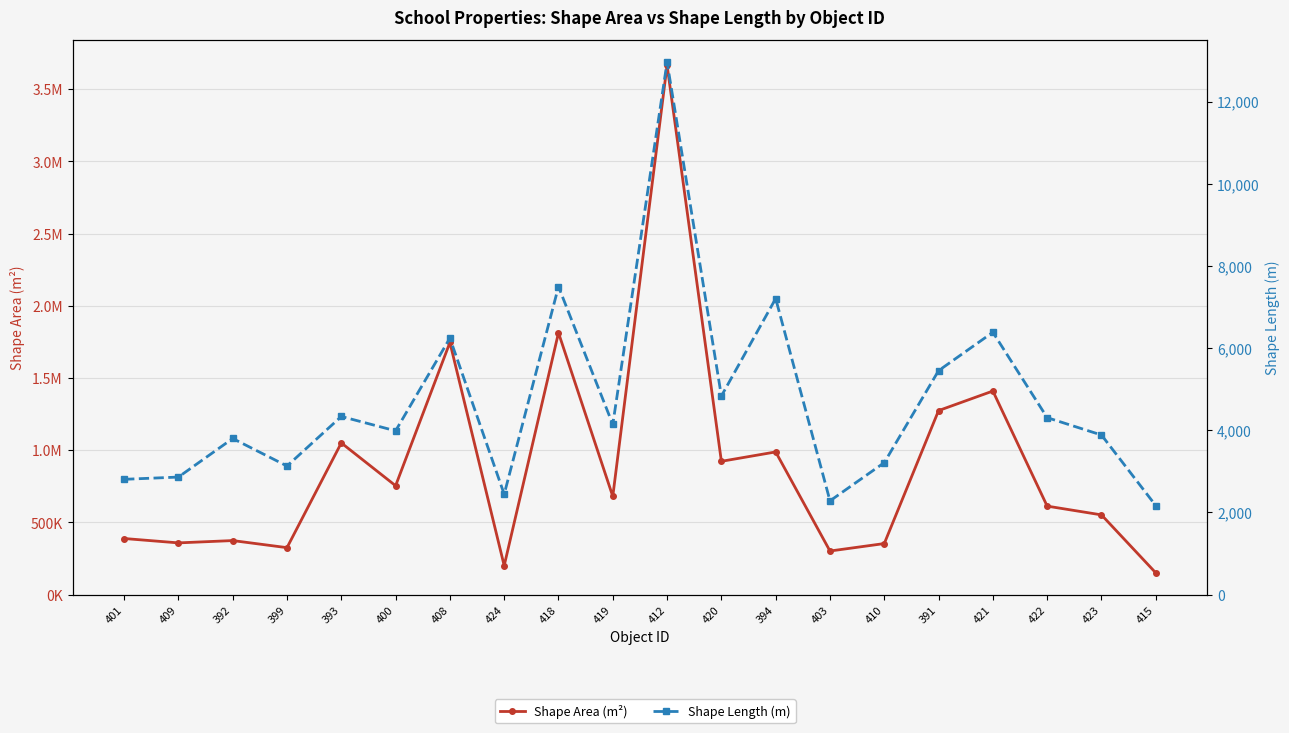

What are all the series names shown in the legend?

Shape Area (m²), Shape Length (m)